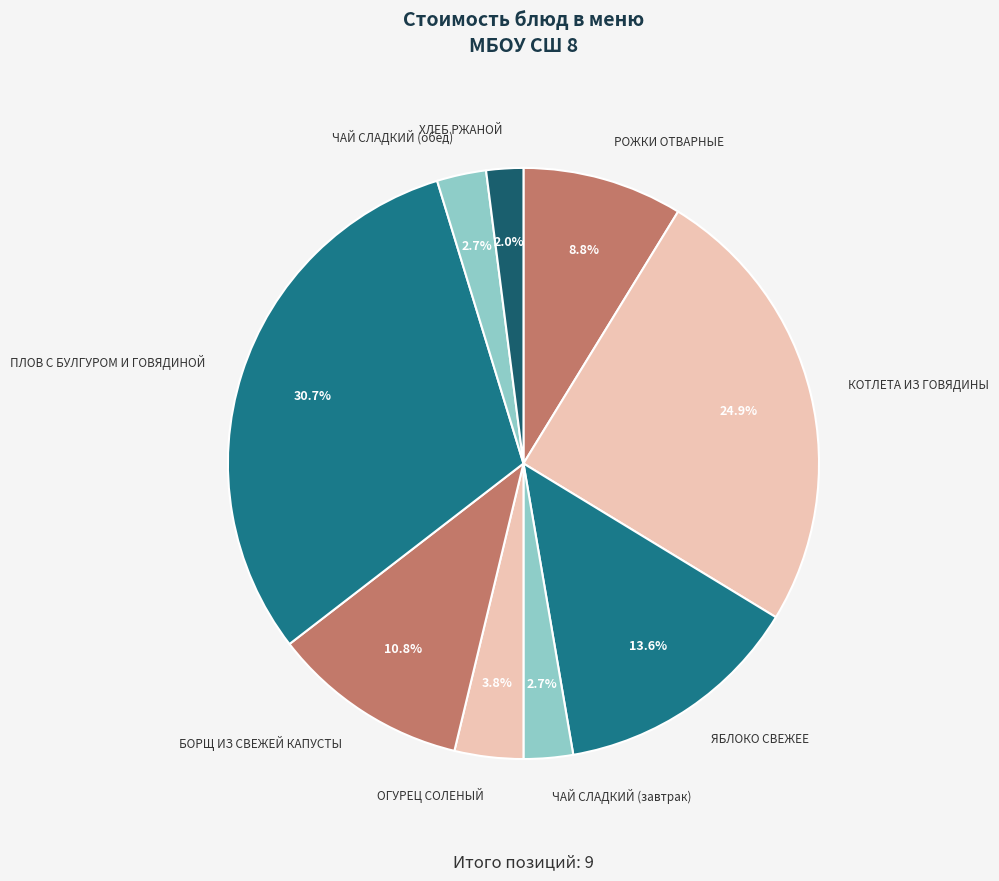

What percentage is the ЧАЙ СЛАДКИЙ (завтрак) slice, to the nearest percent?

3%